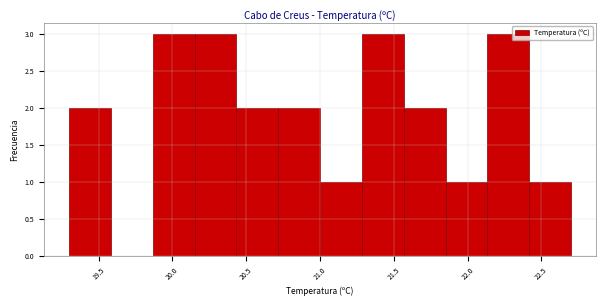

Reading left to right, list every bar in this chart as the range it spans on the x-axis followed by its height. Neither the bar edges nor the heights are printed on the chart, so give them approximately, as read against the axes.

19.30 to 19.60: 2
19.60 to 19.85: 0
19.85 to 20.15: 3
20.15 to 20.45: 3
20.45 to 20.70: 2
20.70 to 21.00: 2
21.00 to 21.30: 1
21.30 to 21.55: 3
21.55 to 21.85: 2
21.85 to 22.15: 1
22.15 to 22.40: 3
22.40 to 22.70: 1